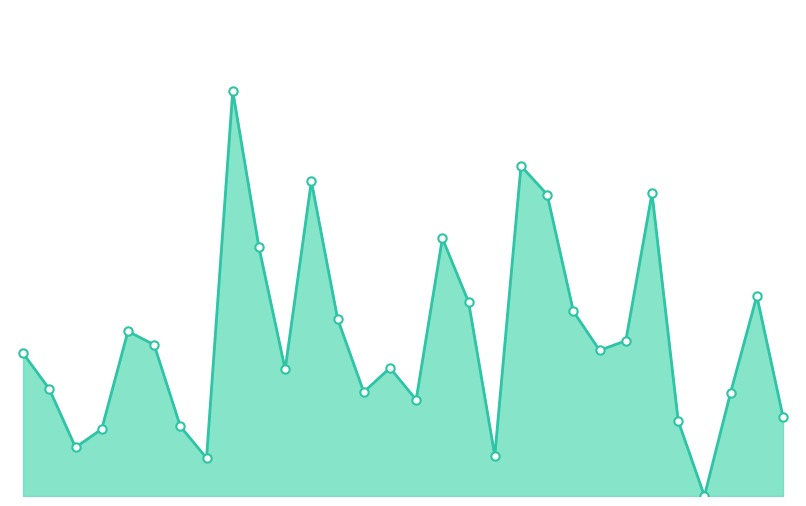

Does the chart have visible grid lines?

No